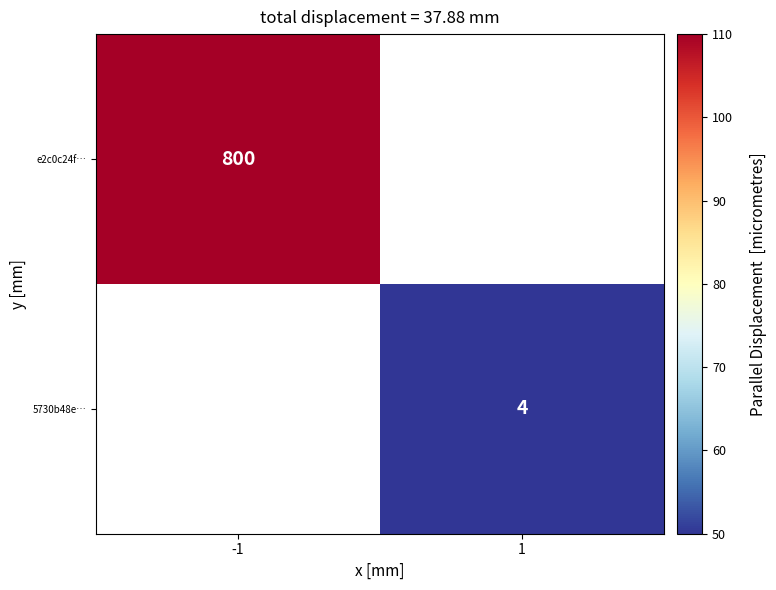

How many categories are shown in the chart?

2